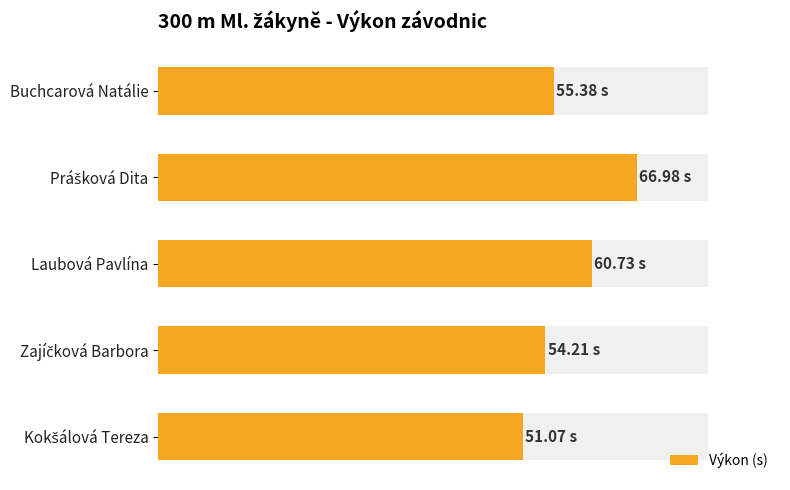

How many values exceed 55?

3